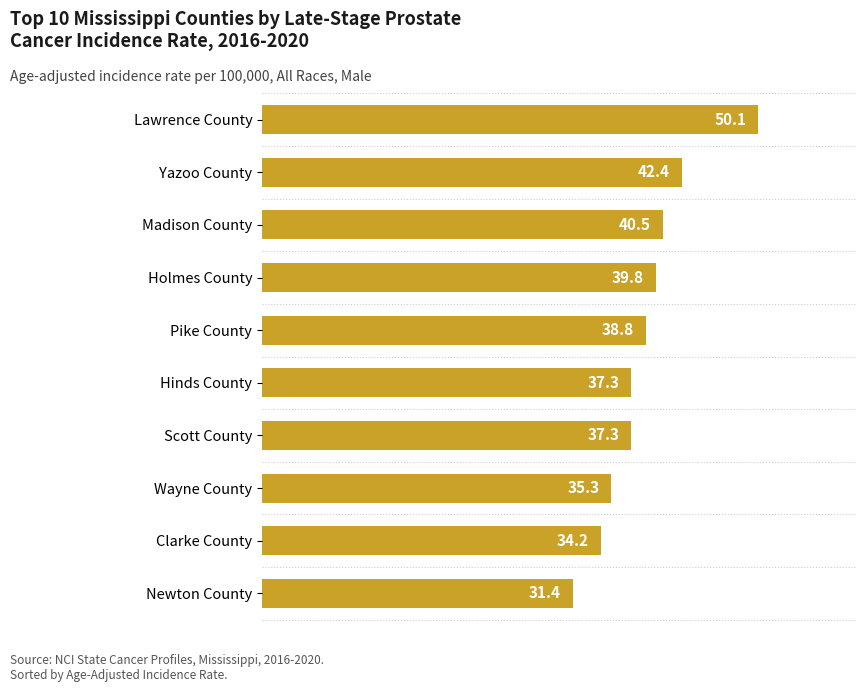

Approximately how many times larger is the value at Lawrence County compared to Wayne County?

1.4